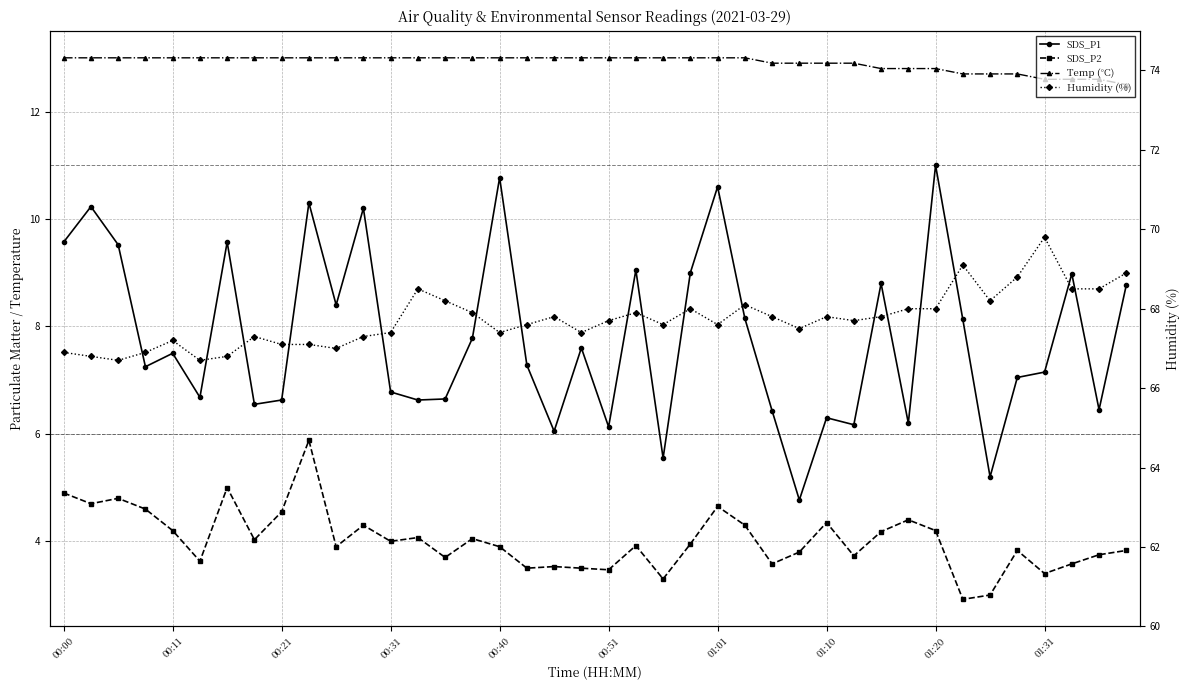

Where does the SDS_P2 series first go above 3?

00:00